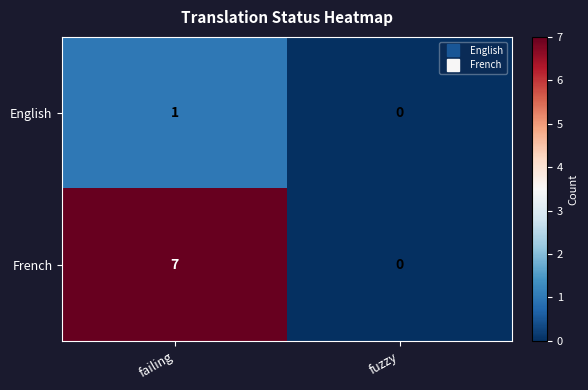

Where is French nearest to the value 3?

fuzzy